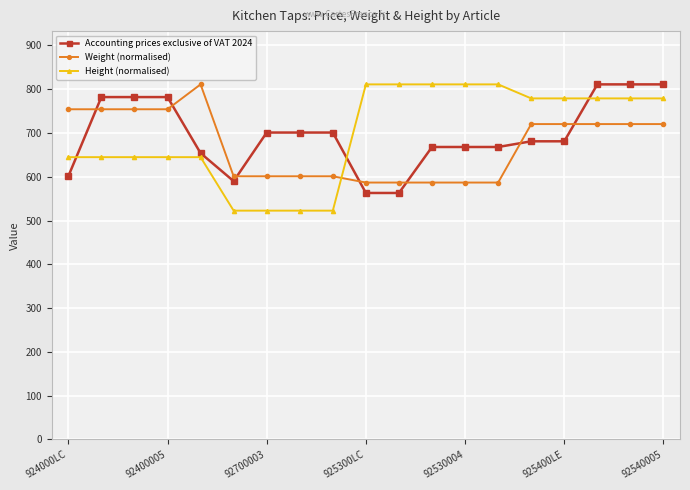

Which series has the largest range (max minus min)?

Height (normalised)